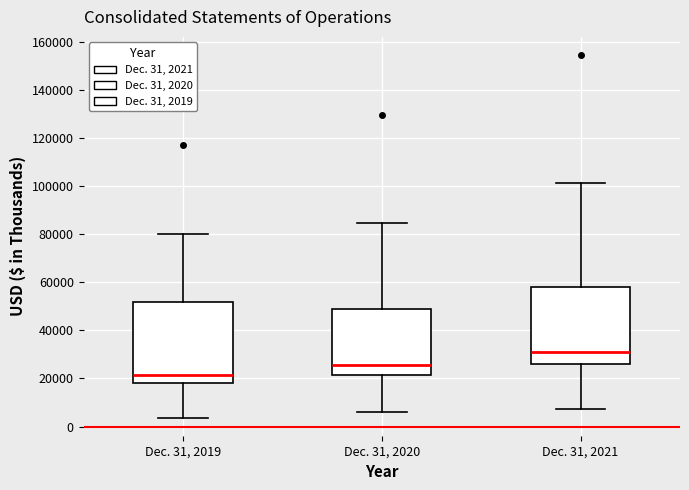

Where does the upper whisker of the box for Dec. 31, 2019 end on the y-axis? The values are not printed on the chart, so give them approximately, as read against the axis.

80000